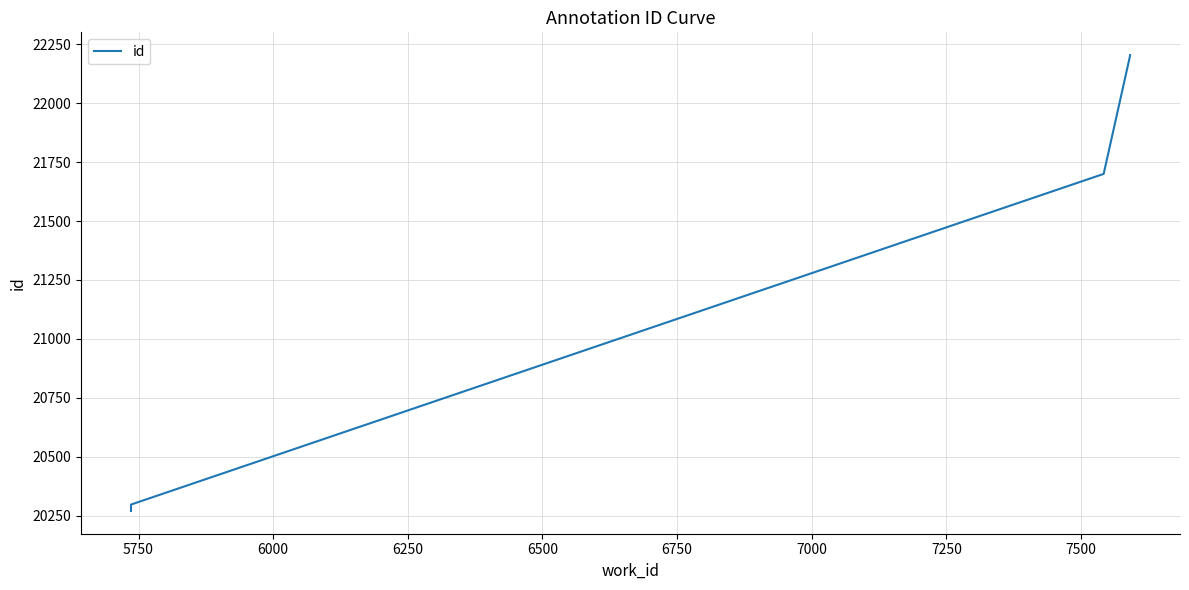

At which label is the value closest to 21237?

7000